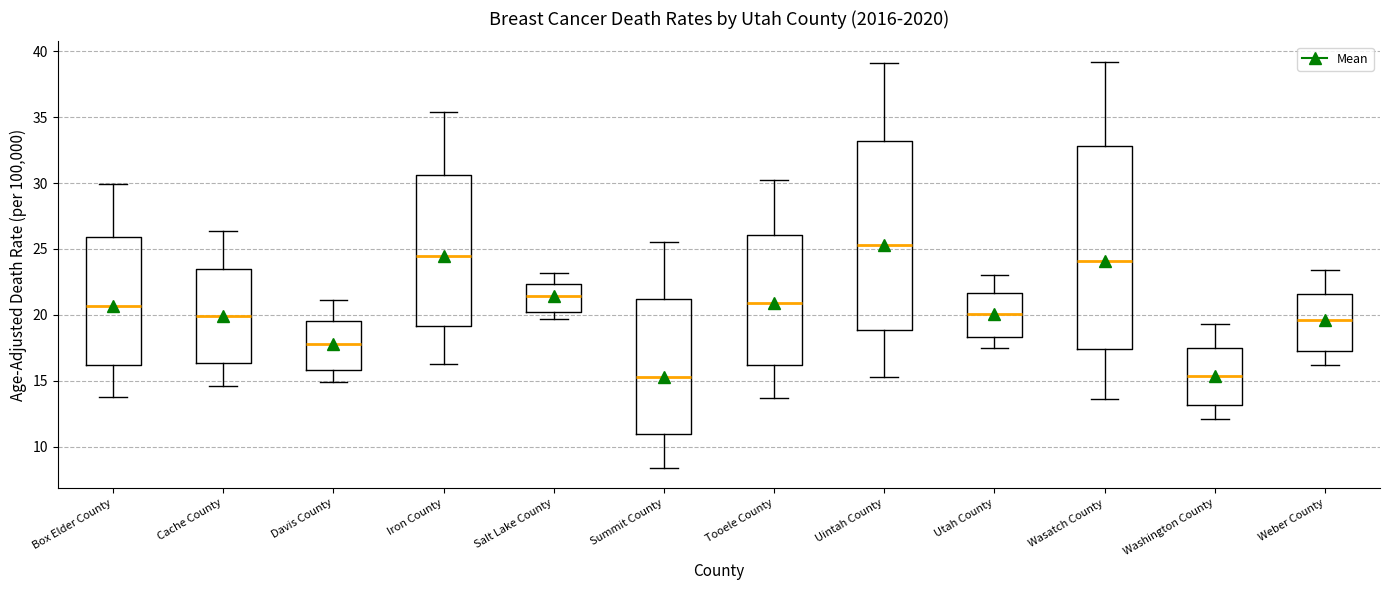

Reading left to right, transcribe this box plot: for each box, give where its median line is, the range the box spans, and where its two whiskers end, as read against the y-axis. The values are not printed on the chart, so give them approximately, as read against the axis.

Box Elder County: median 20.5, box 16.0 to 26.0, whiskers 14.0 to 30.0
Cache County: median 20.0, box 16.5 to 23.5, whiskers 14.5 to 26.5
Davis County: median 18.0, box 16.0 to 19.5, whiskers 15.0 to 21.0
Iron County: median 24.5, box 19.0 to 30.5, whiskers 16.5 to 35.5
Salt Lake County: median 21.5, box 20.0 to 22.5, whiskers 19.5 to 23.0
Summit County: median 15.5, box 11.0 to 21.0, whiskers 8.5 to 25.5
Tooele County: median 21.0, box 16.0 to 26.0, whiskers 13.5 to 30.0
Uintah County: median 25.5, box 19.0 to 33.0, whiskers 15.5 to 39.0
Utah County: median 20.0, box 18.5 to 21.5, whiskers 17.5 to 23.0
Wasatch County: median 24.0, box 17.5 to 33.0, whiskers 13.5 to 39.0
Washington County: median 15.5, box 13.0 to 17.5, whiskers 12.0 to 19.5
Weber County: median 19.5, box 17.5 to 21.5, whiskers 16.0 to 23.5